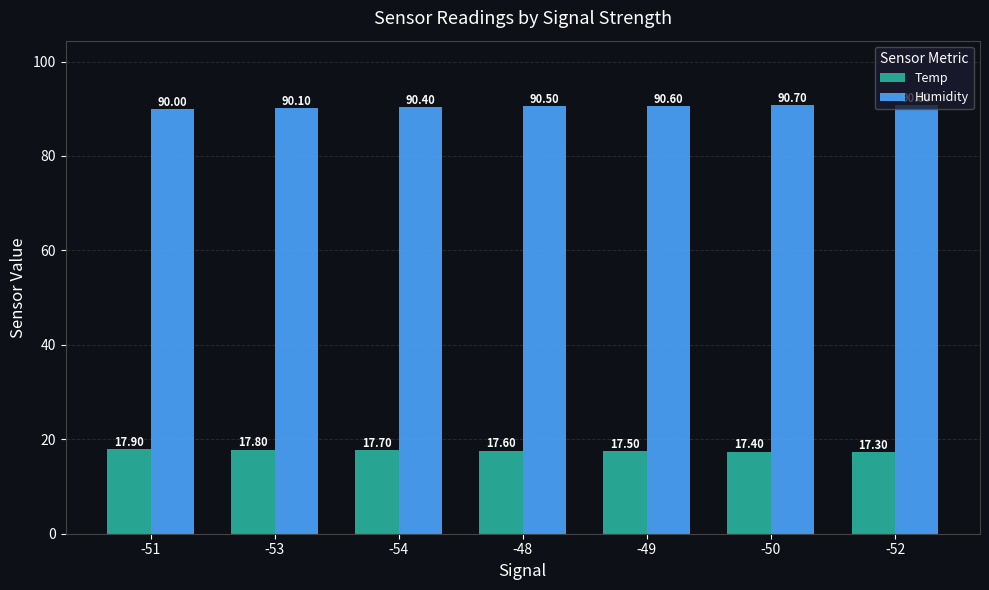

Count the Temp values in the range 17 to 18.

7